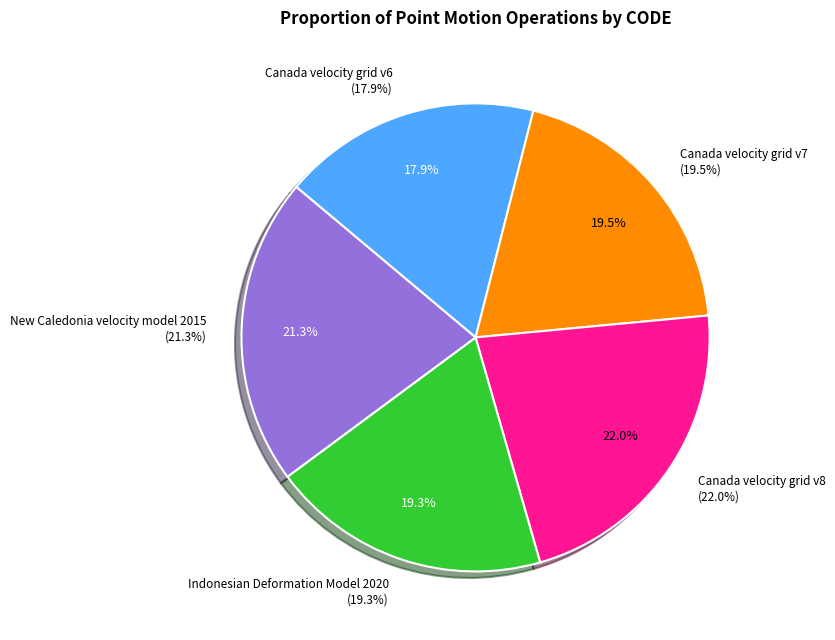

Does Indonesian Deformation Model 2020 account for over 50% of the chart?

No